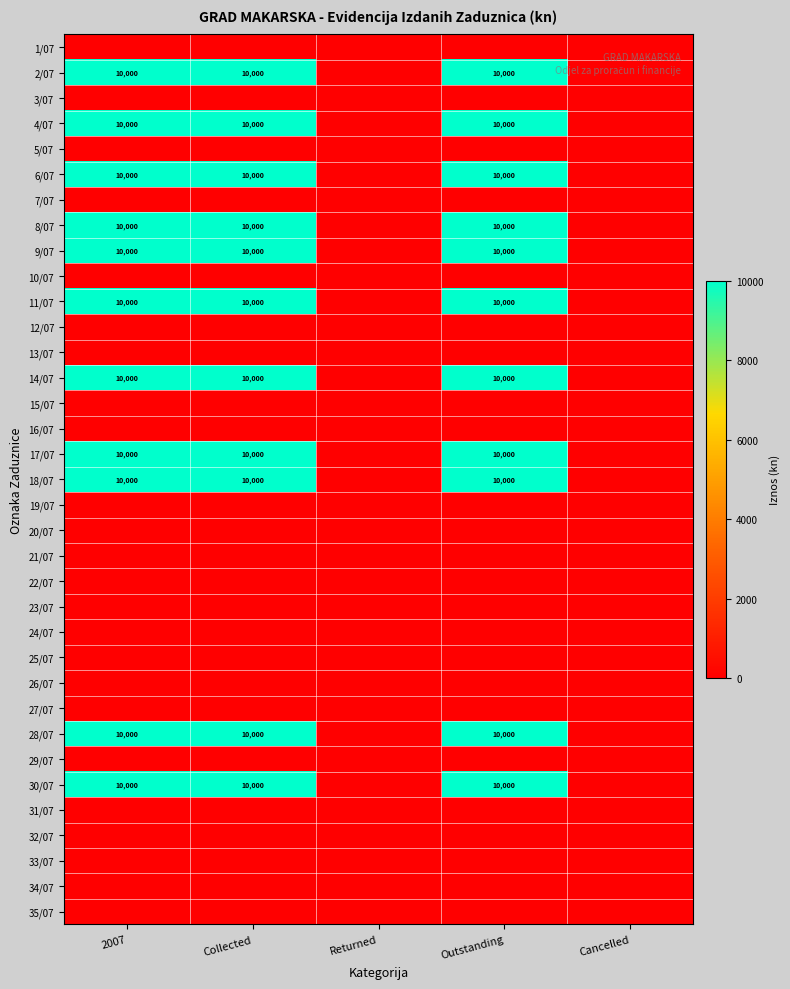

Is it true that 18/07 equals 10000 at Collected?

True